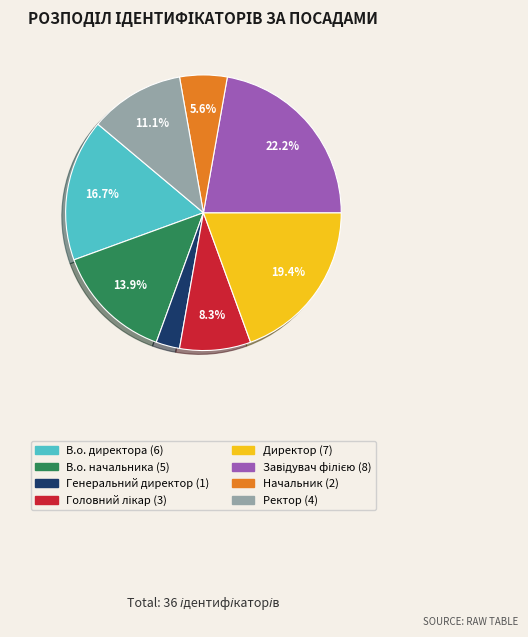

Which category has the smallest portion of the pie?

Генеральний директор